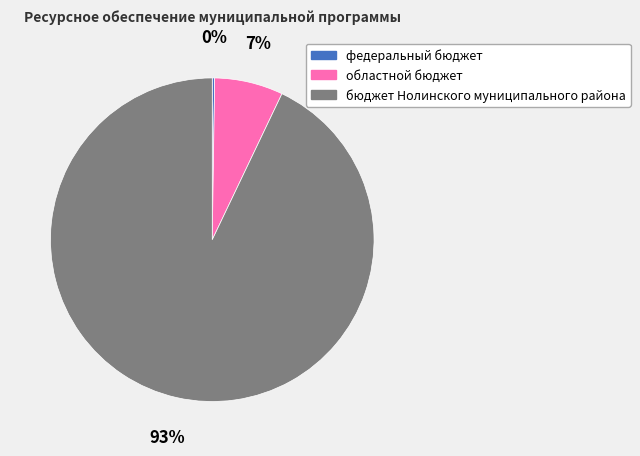

What is the majority slice?

бюджет Нолинского муниципального района